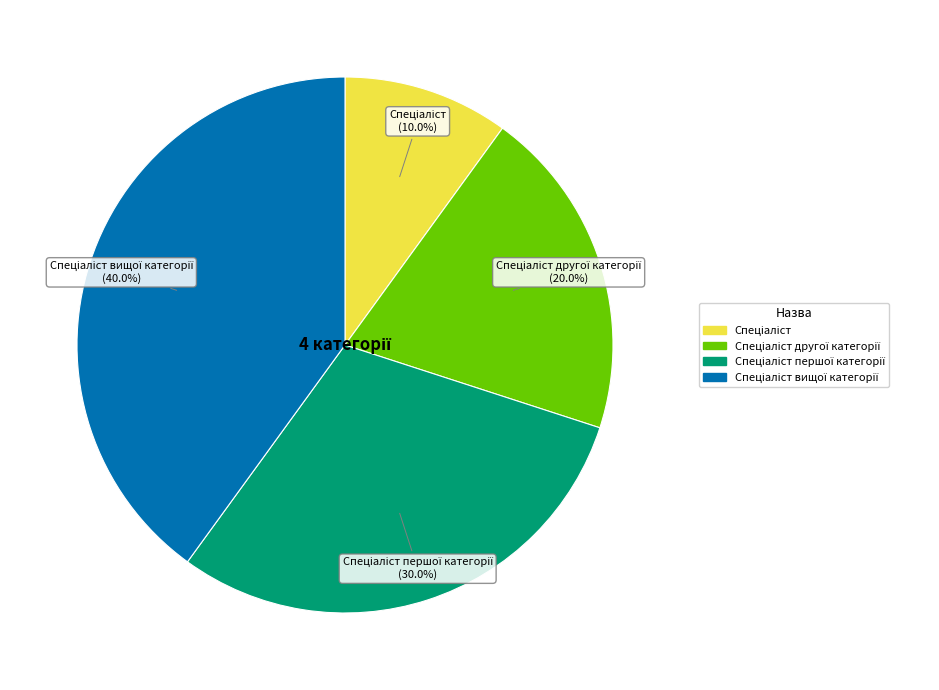

Does any single category account for the majority?

No